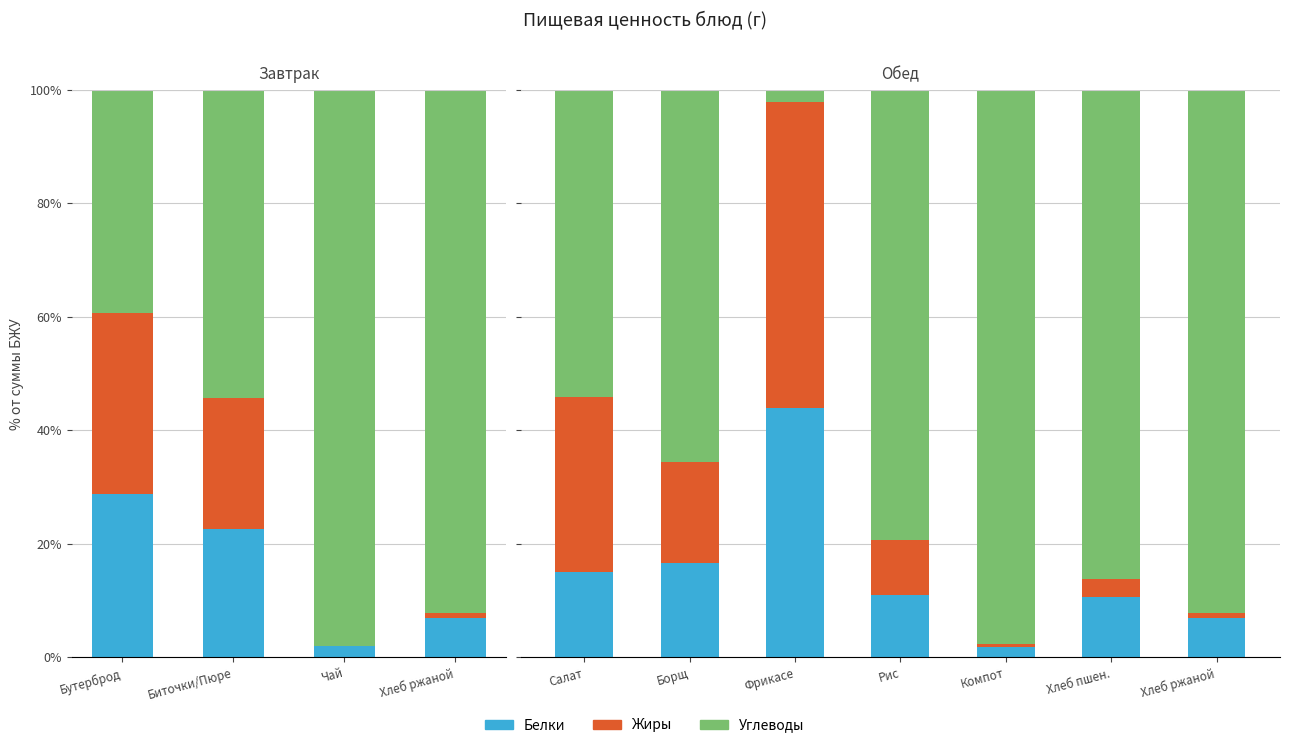

Is the value of Белки at Хлеб ржаной greater than the value of Жиры at Борщ?

No